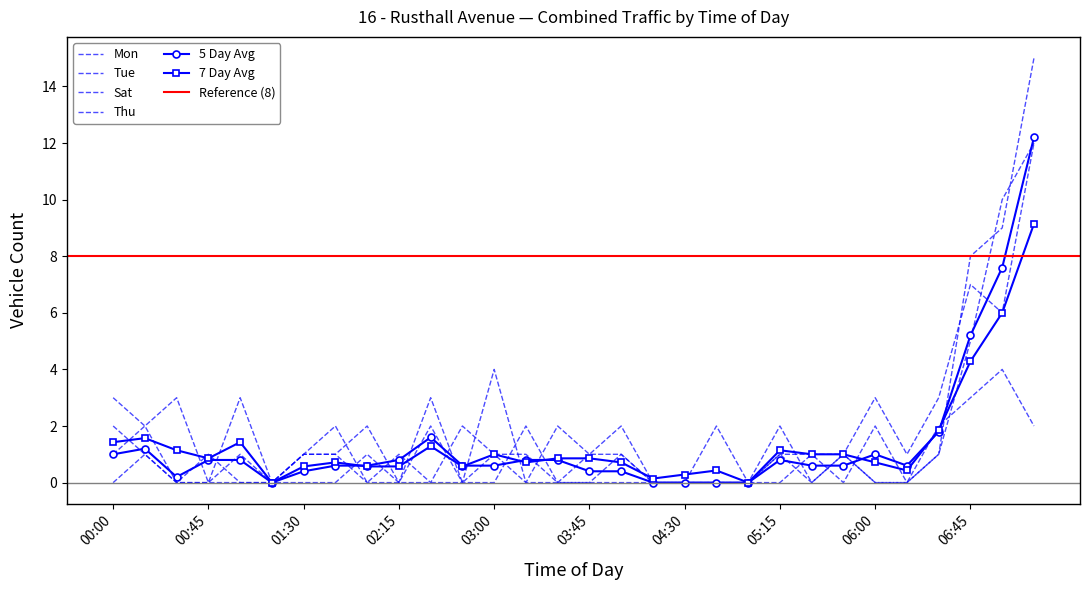

Between which two adjacent categories do Tue and Sat first intersect?

00:30 and 00:45